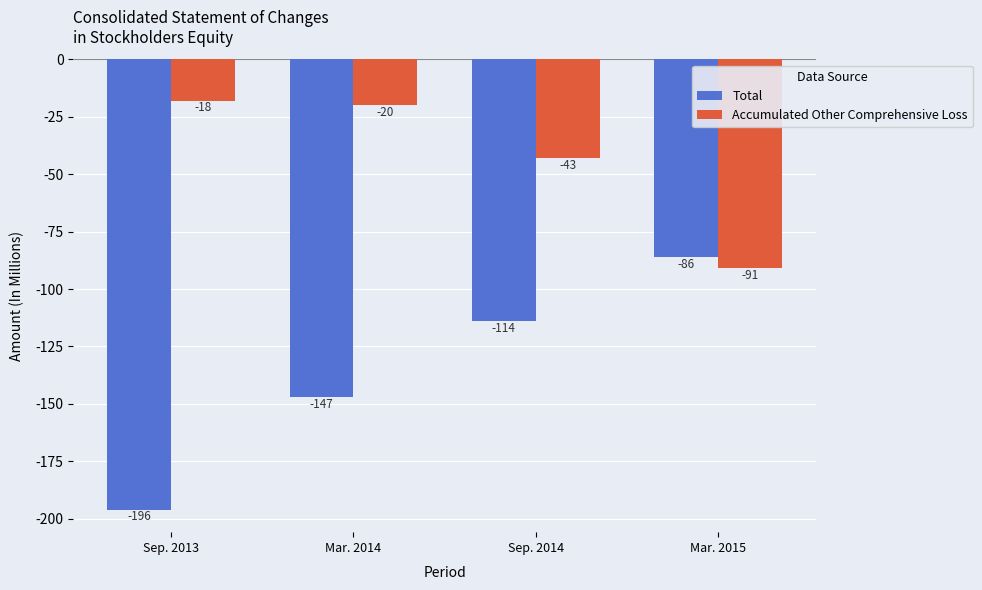

Reading left to right, transcribe all the data shown in this chart.

Total: -196	-147	-114	-86
Accumulated Other Comprehensive Loss: -18	-20	-43	-91